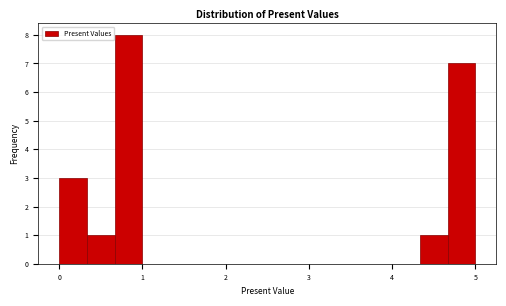

Around what value on the x-axis is the tallest bar? Give the approximate position of its centre, as read against the axis.

0.8